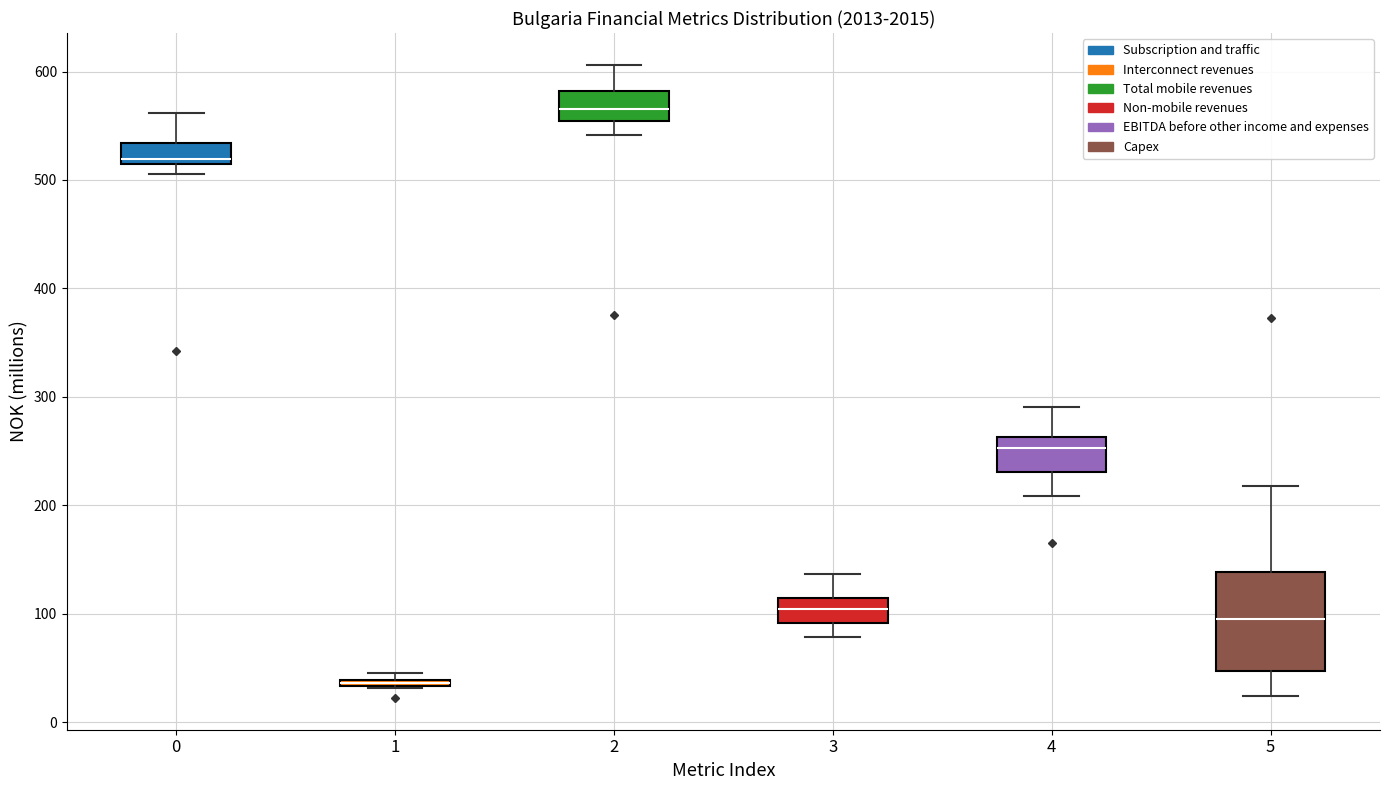

Where is the lower edge of the box at x = 1 on the y-axis? The values are not printed on the chart, so give them approximately, as read against the axis.

30